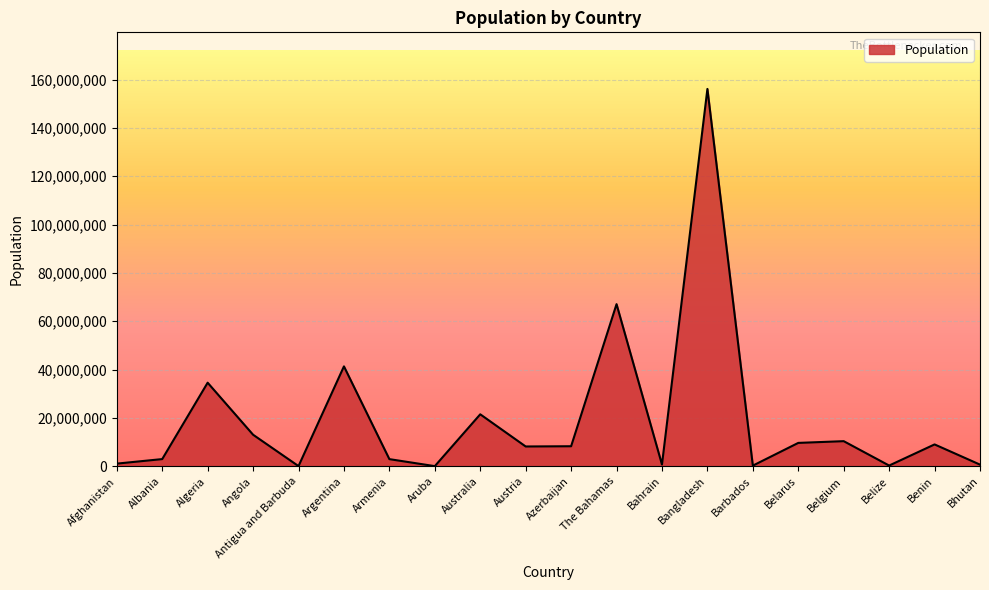

What position from the left is Australia?

9